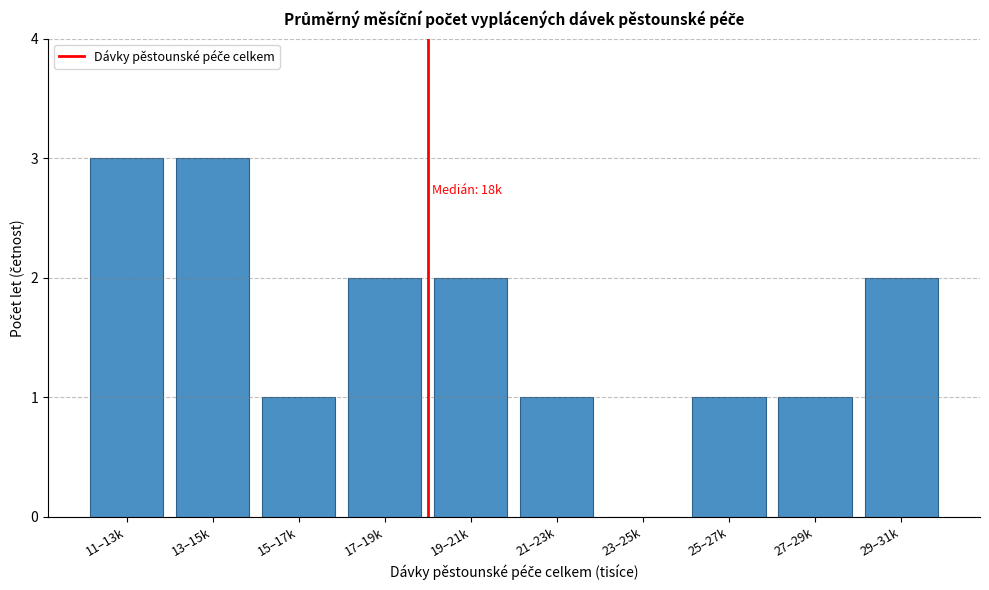

Reading right to left, what are all the values shown in this chart?

29–31k=2	27–29k=1	25–27k=1	23–25k=0	21–23k=1	19–21k=2	17–19k=2	15–17k=1	13–15k=3	11–13k=3